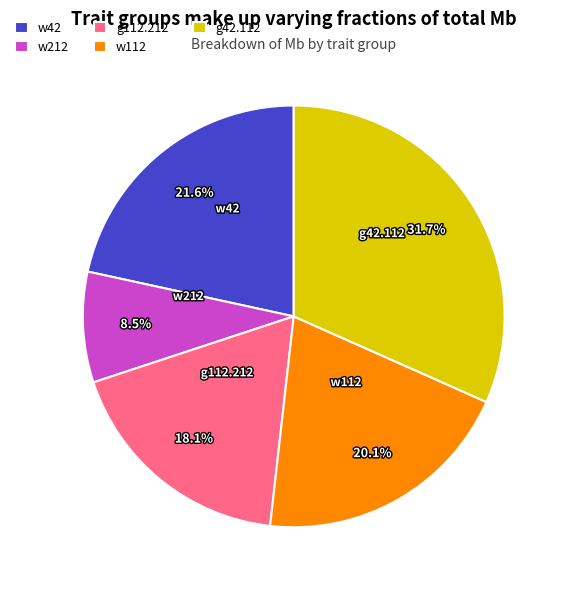

Which category has the biggest portion of the pie?

g42.112